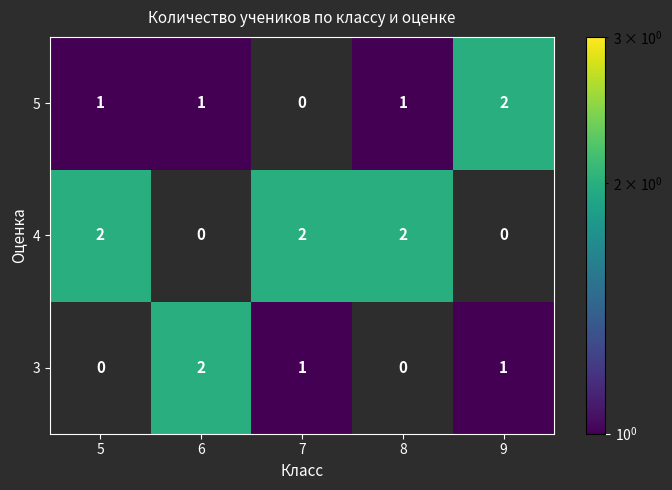

Is it true that 4 equals 4 at 8?

False